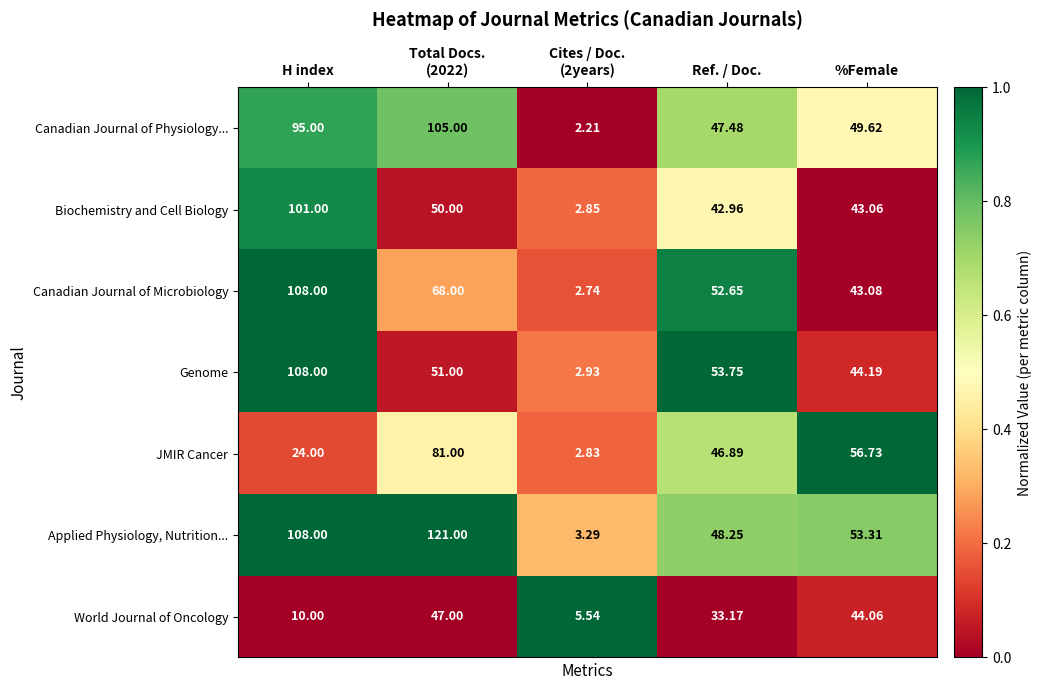

At which label is World Journal of Oncology closest to 26?

Ref. / Doc.